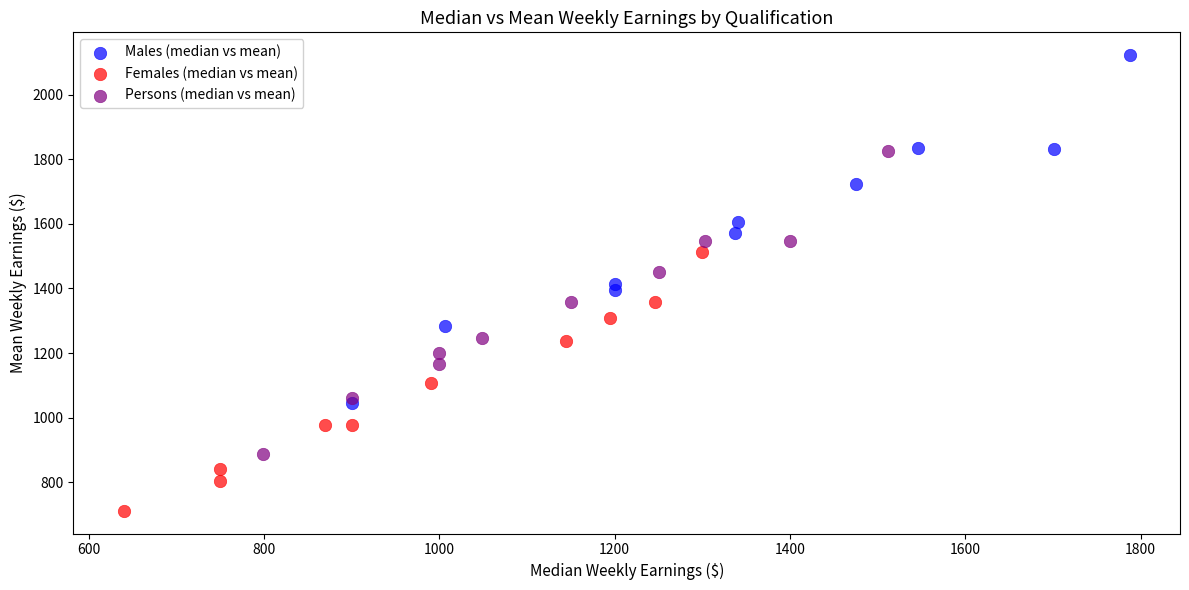

Which series has the widest spread of Y values?

Males (median vs mean)